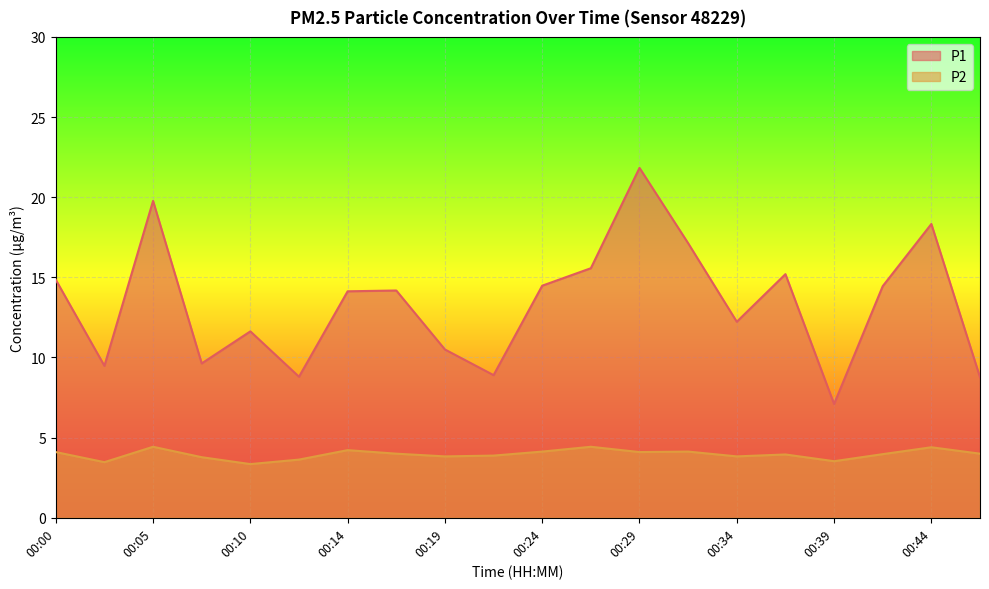

Is the value of P2 at 00:07 greater than the value of P1 at 00:17?

No